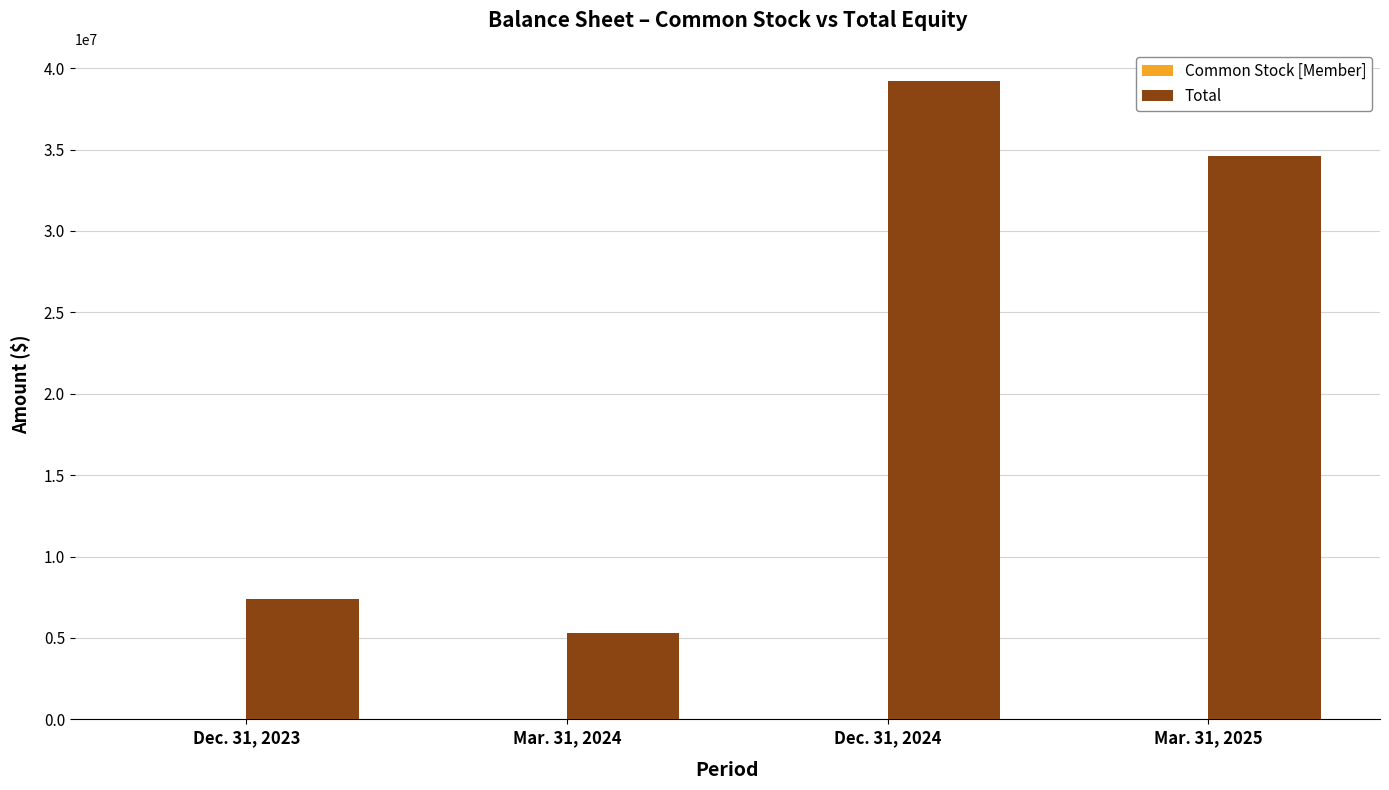

What is the highest value of the Total series?

39202328